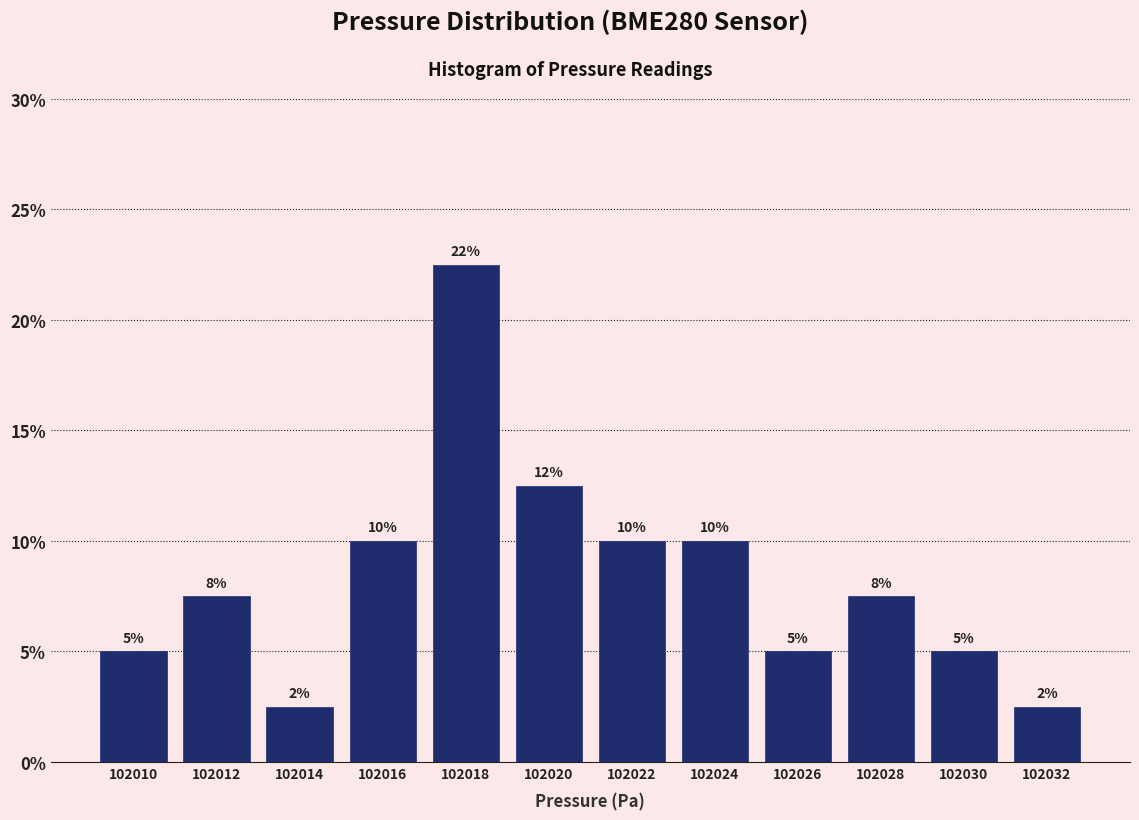

Over which range of the x-axis is the bar tallest?

102017 to 102019